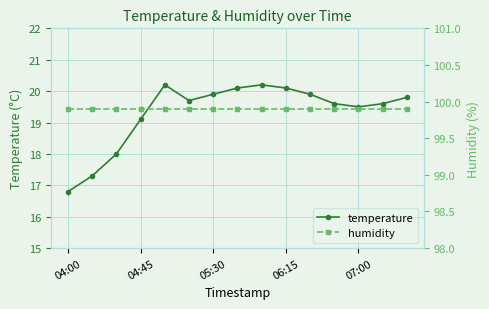

True or false: temperature has a value of 31.2 at 06:15.

False